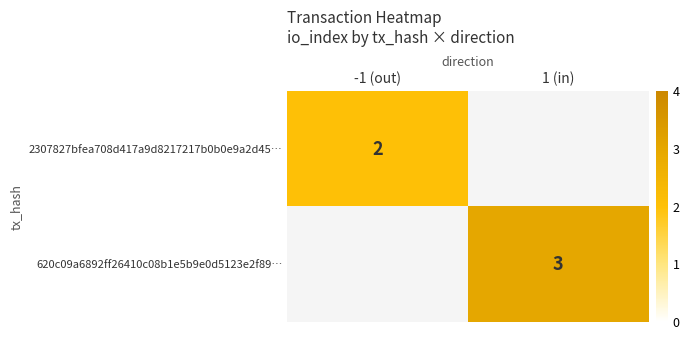

True or false: 2307827bfea708d417a9d8217217b0b0e9a2d45… has a value of 1 at -1 (out).

False